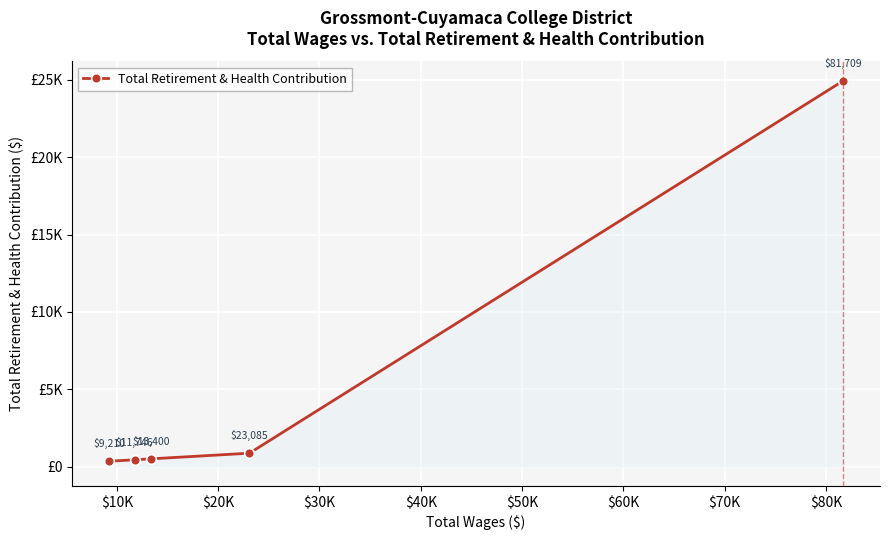

Is this an area chart (filled region under the line)?

Yes